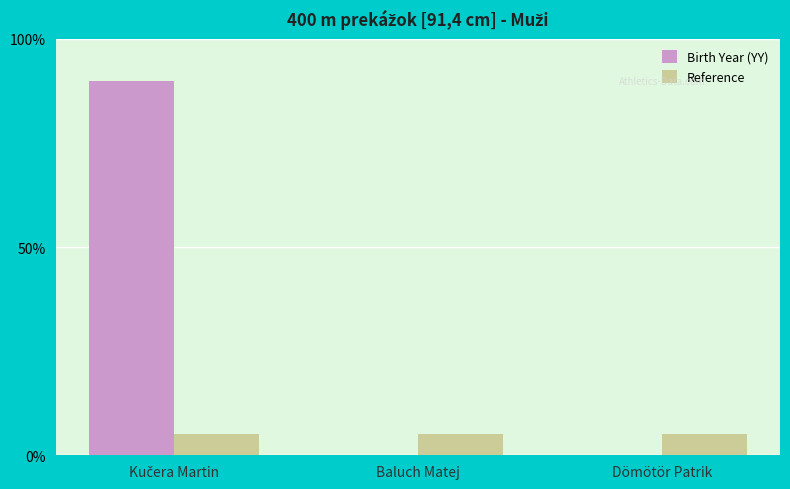

The value of Birth Year (YY) at Dömötör Patrik is 0. True or false?

True